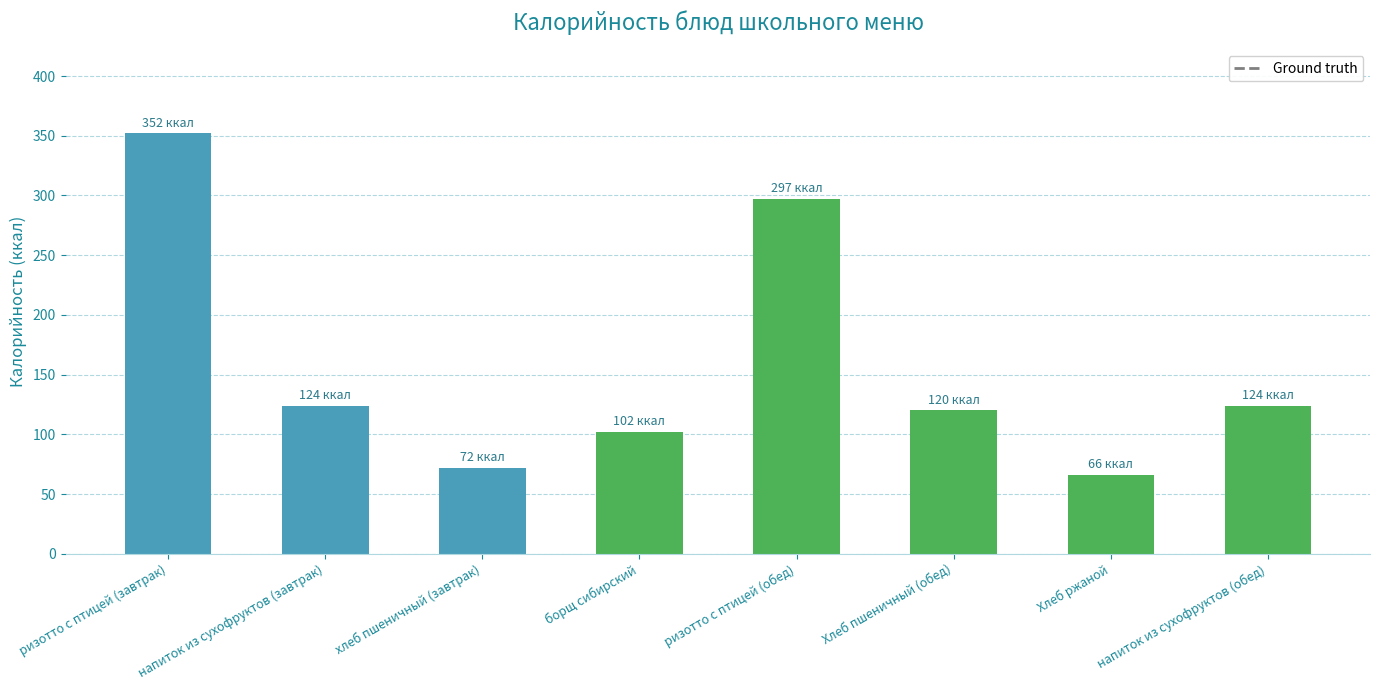

What is the change in value from напиток из сухофруктов (завтрак) to борщ сибирский?

-22